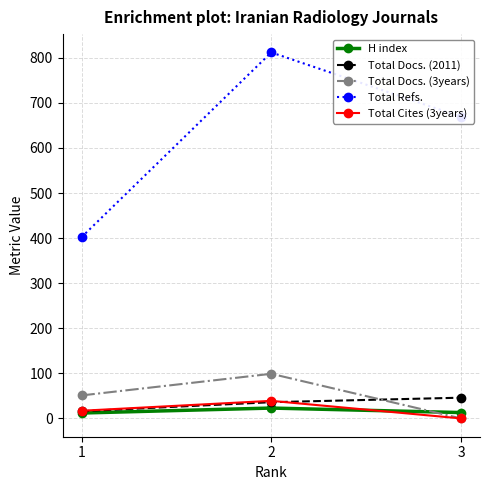

What are all the series names shown in the legend?

H index, Total Docs. (2011), Total Docs. (3years), Total Refs., Total Cites (3years)